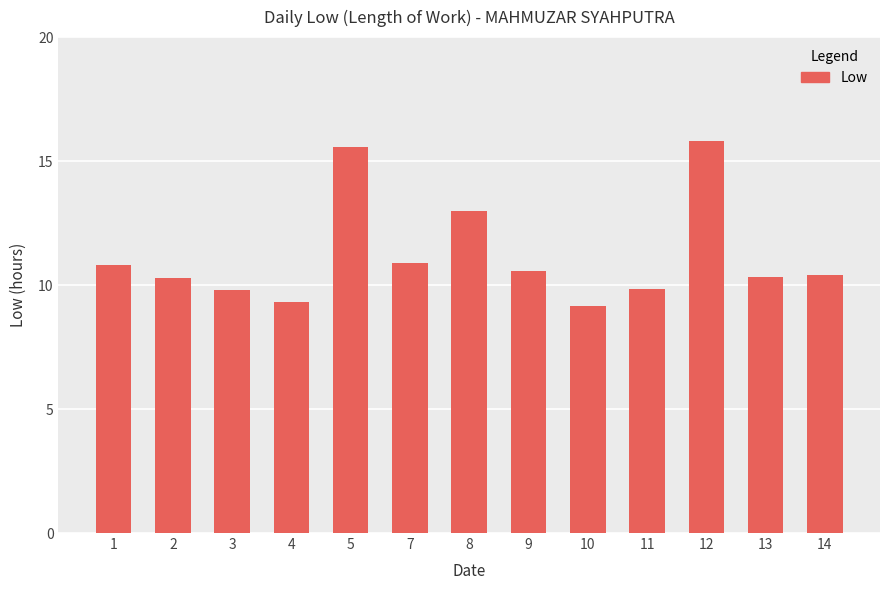

True or false: the data shows 10.8 at 1.

True